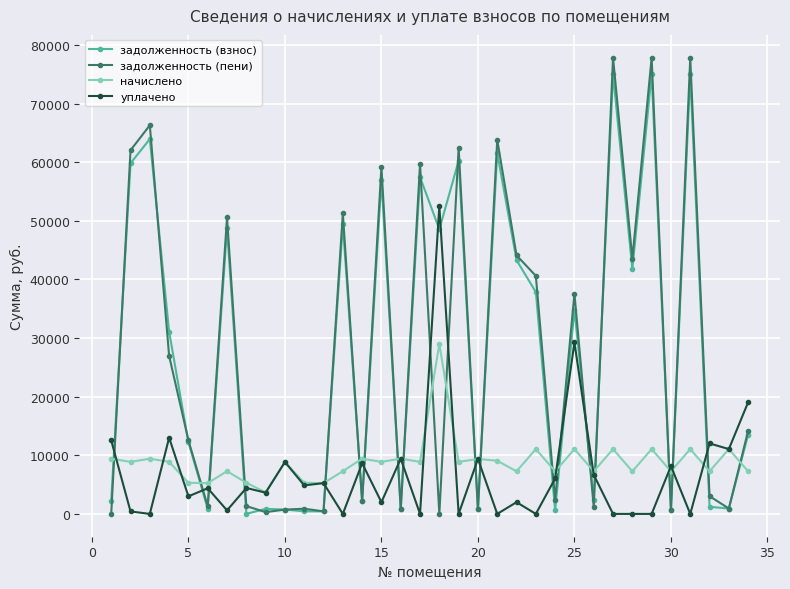

How many times do задолженность (пени) and начислено cross each other?

21